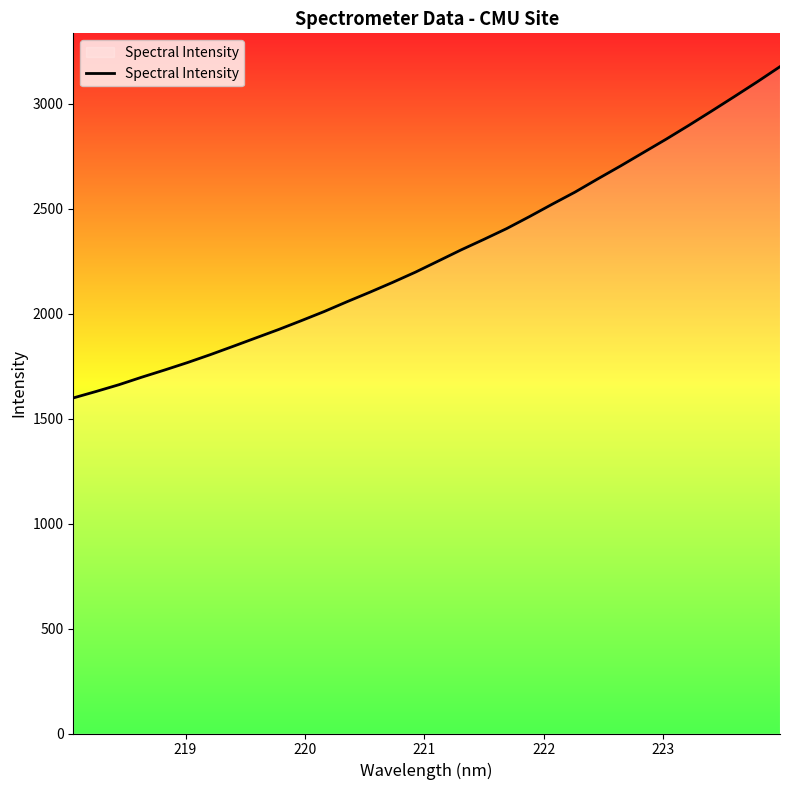

What is the difference between the maximum and minimum values?

1577.7